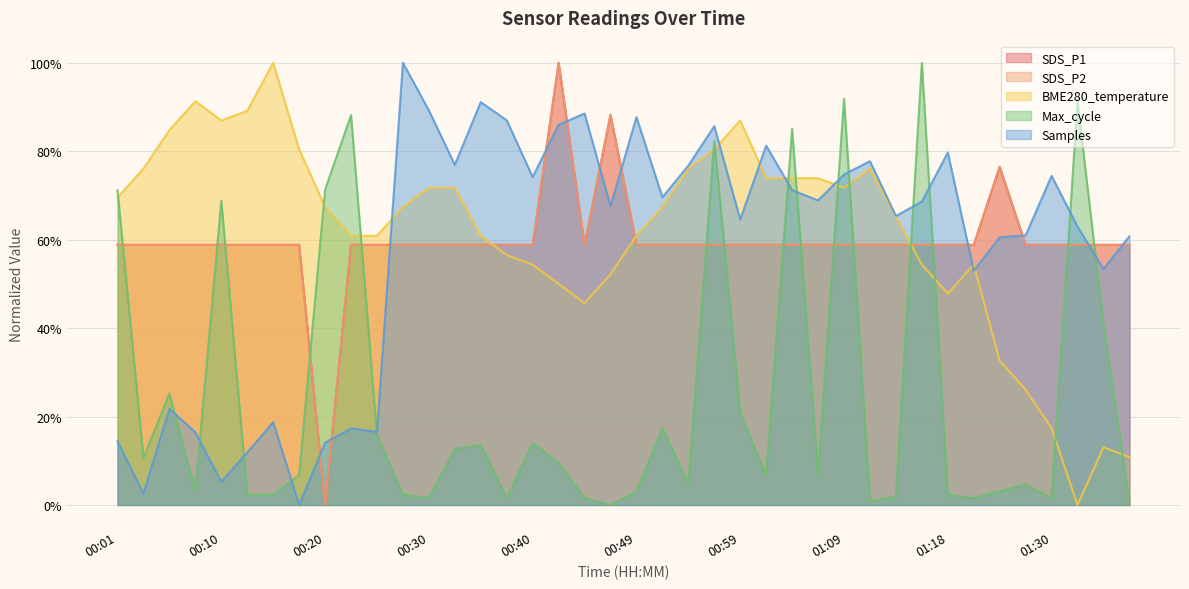

True or false: SDS_P1 and SDS_P2 cross at least once.

False